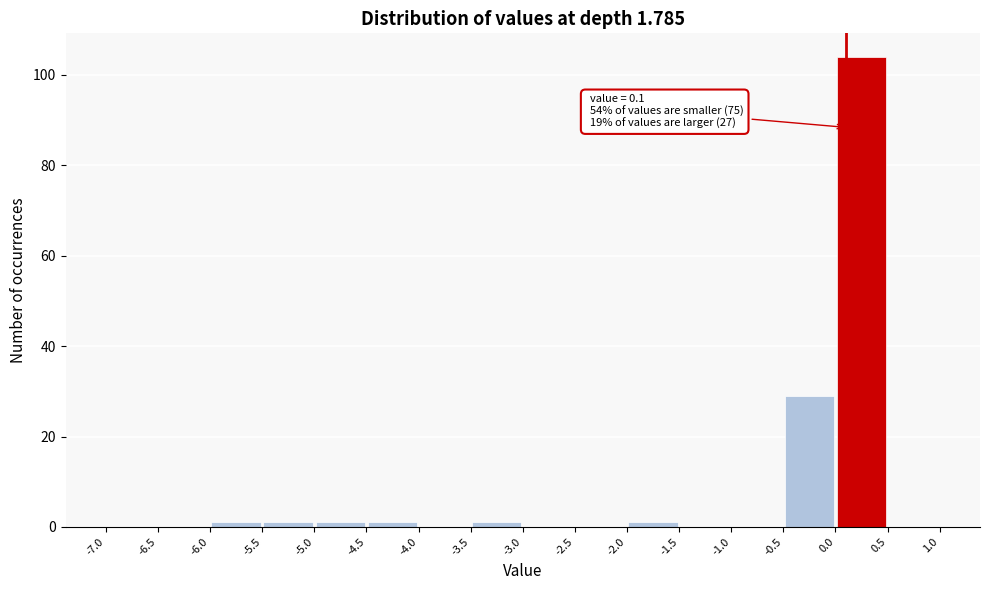

Over which range of the x-axis is the bar tallest?

0.0 to 0.5